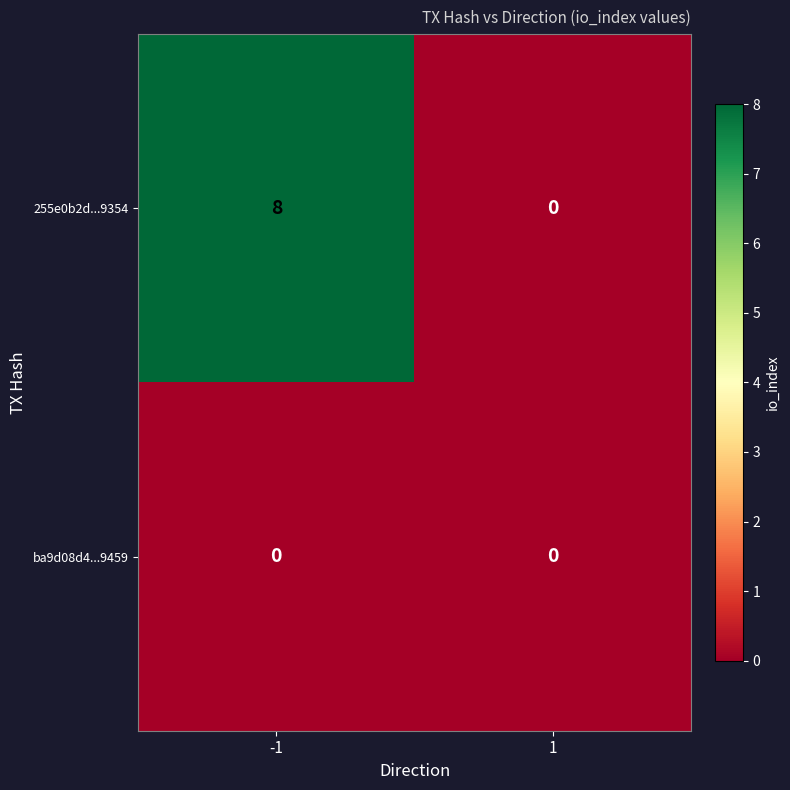

Count the number of categories in the chart.

2